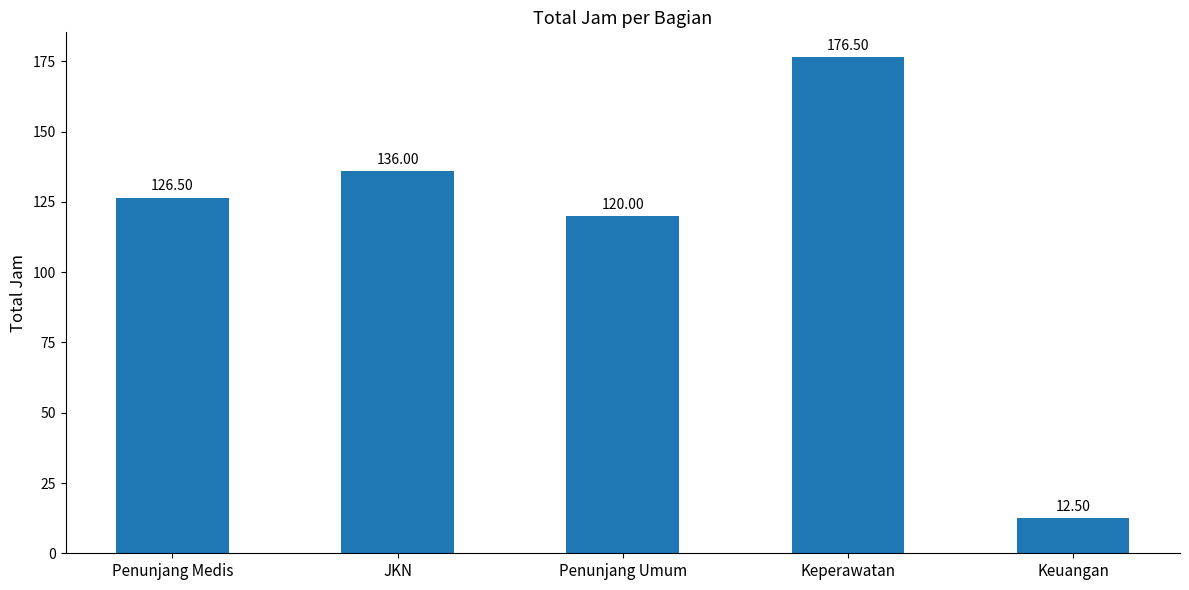

How many values exceed 126?

3